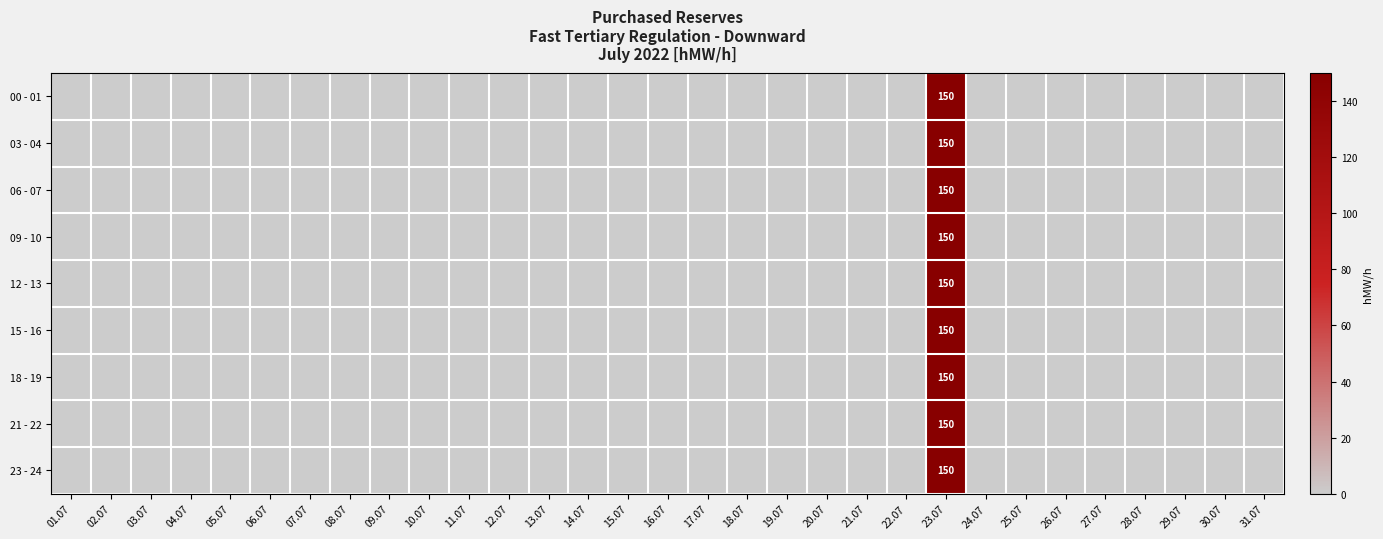

Is it true that 12 - 13 equals 258 at 23.07?

False